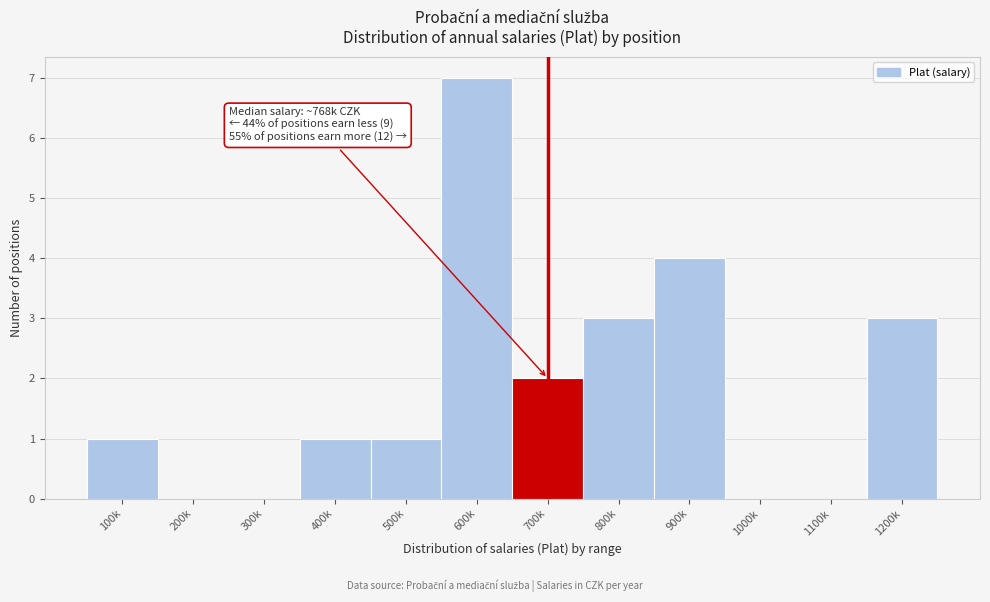

Reading left to right, extract all data points from this chart.

100k=1	200k=0	300k=0	400k=1	500k=1	600k=7	700k=2	800k=3	900k=4	1000k=0	1100k=0	1200k=3